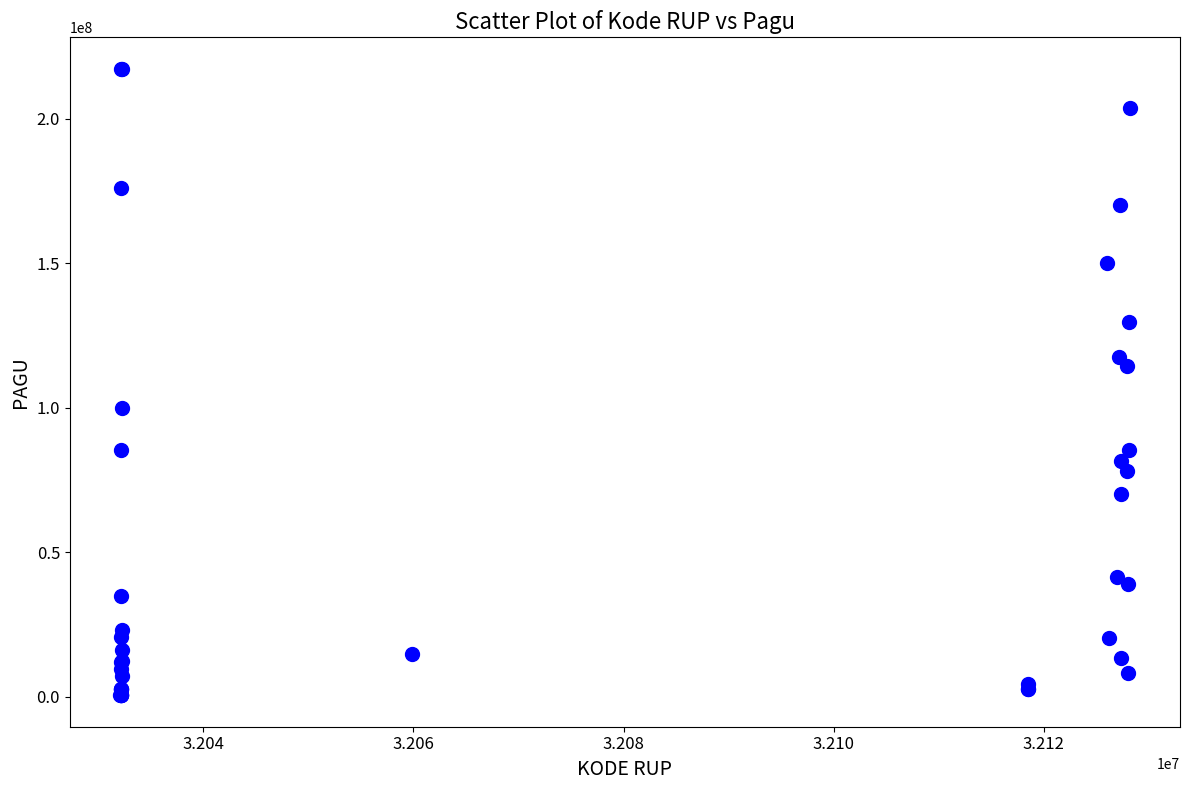

What Y value in the scatter plot is closest to 108830000?

114296000